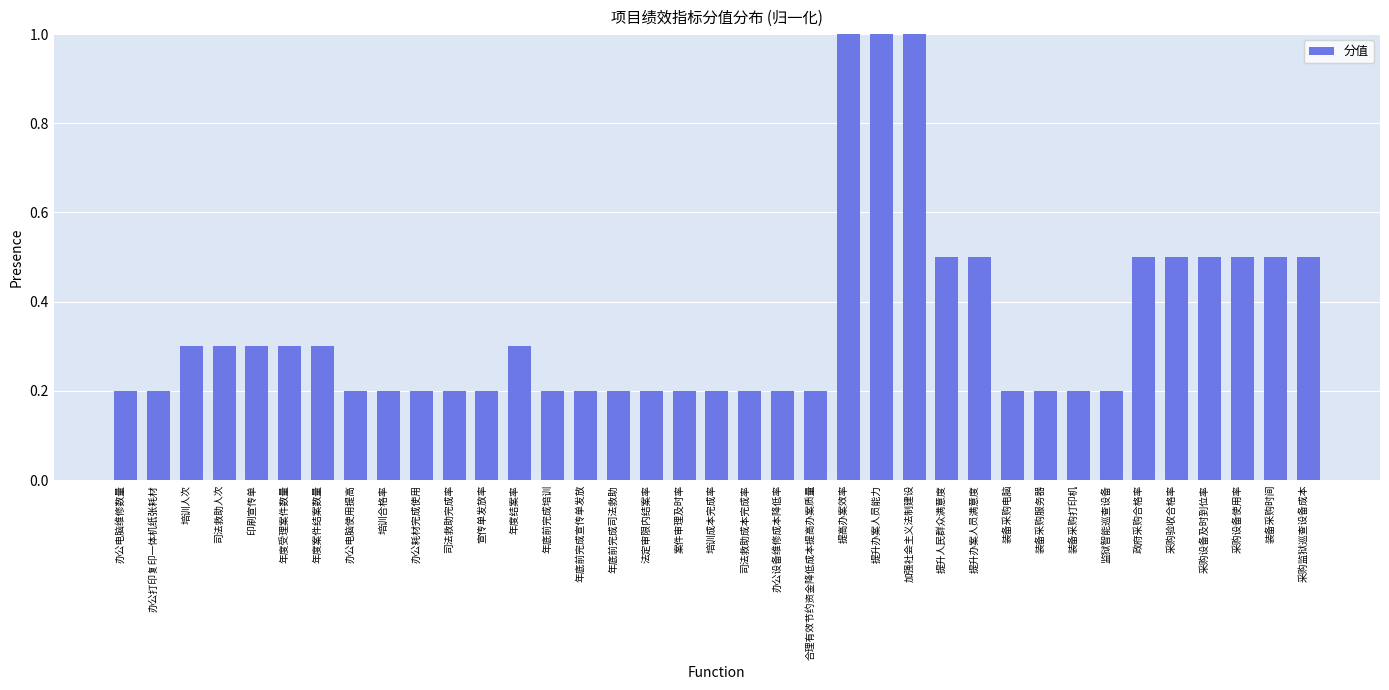

The chart shows a value of 0.2 at 年底前完成宣传单发放. True or false?

True